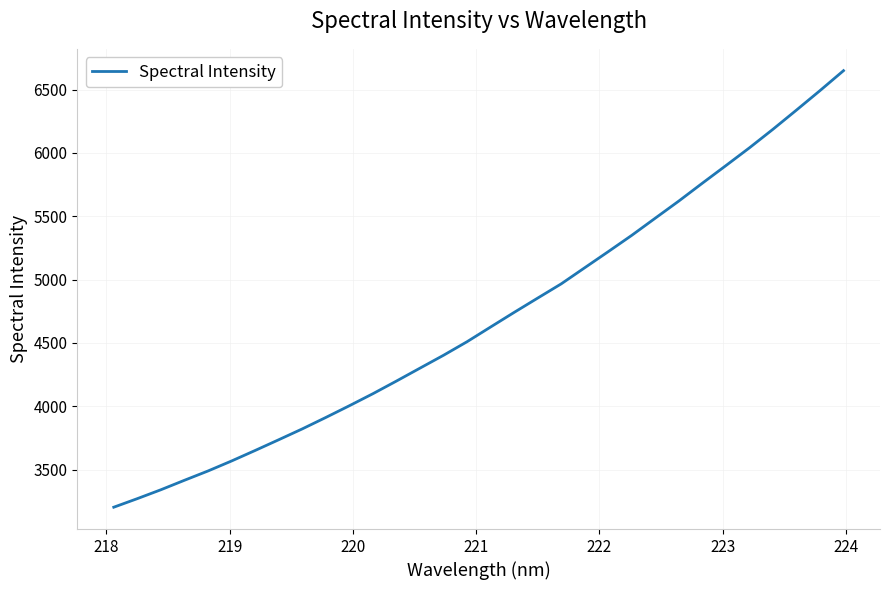

What is the difference between the maximum and minimum values?

3445.8